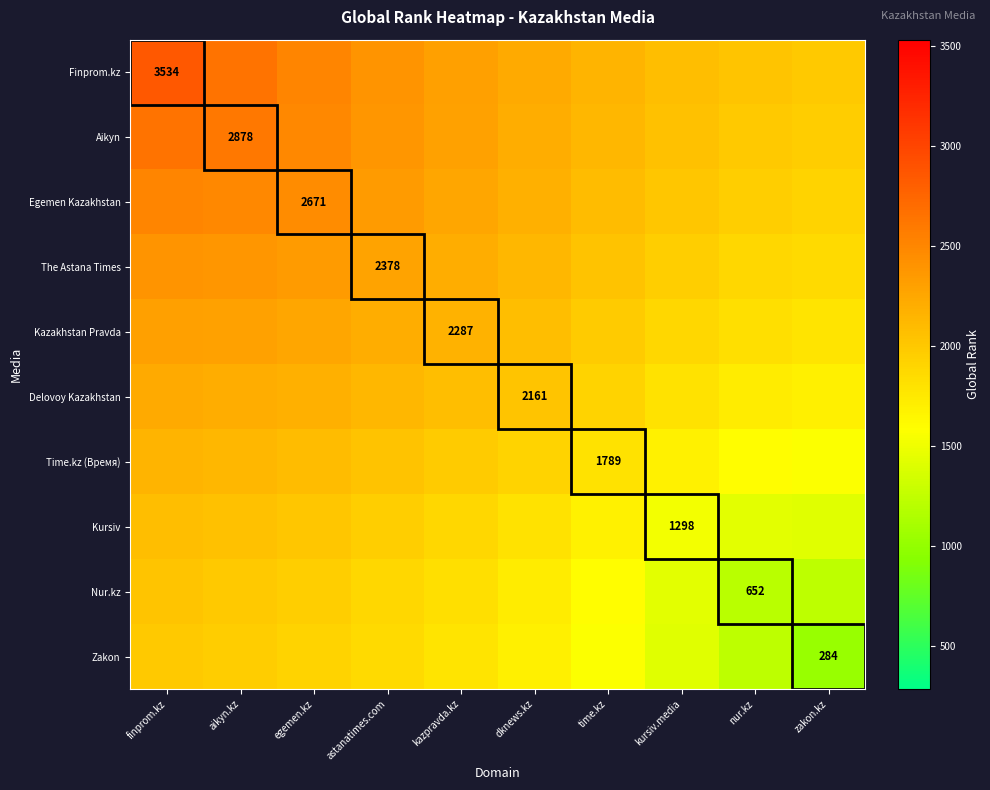

At how many categories does at least one series exceed 1701?

10